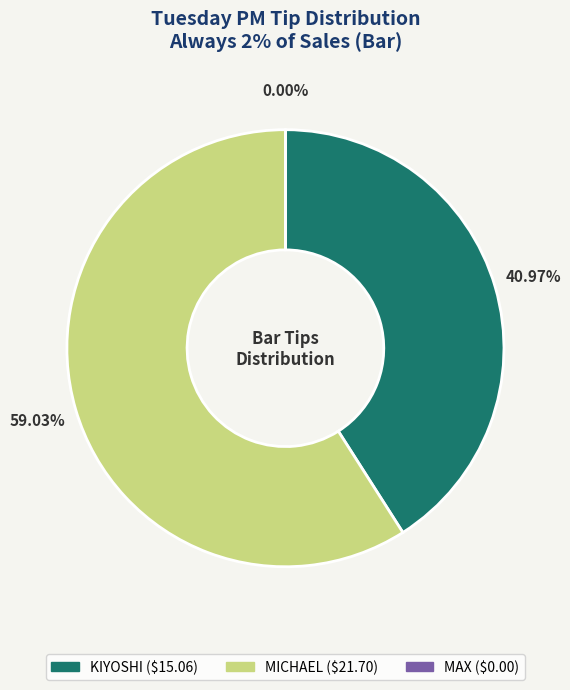

Is it true that MAX is 0% of the pie?

True